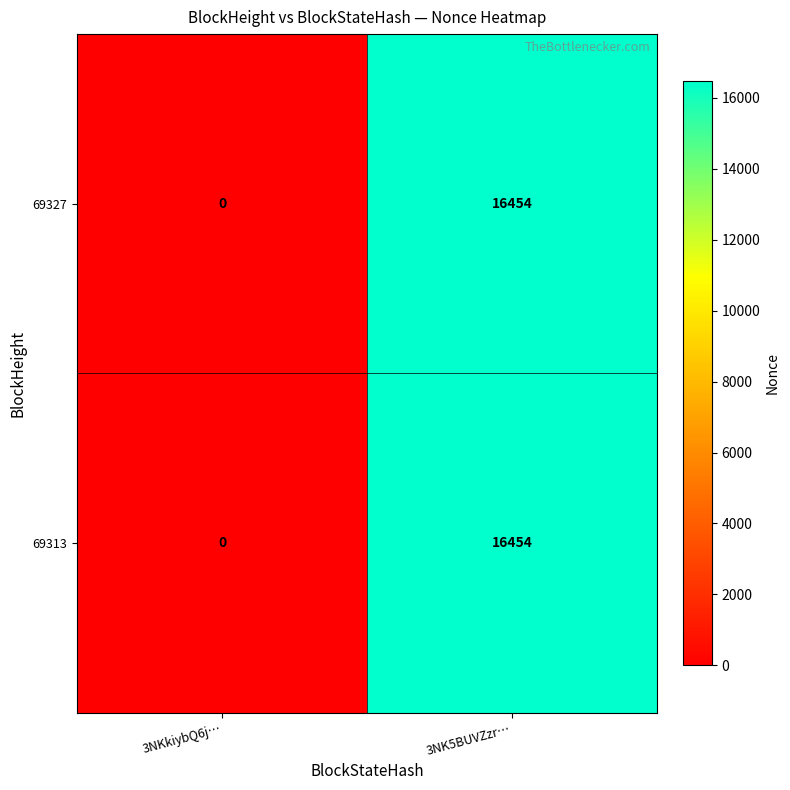

Reading left to right, transcribe all the data shown in this chart.

69327: 0	16454
69313: 0	16454